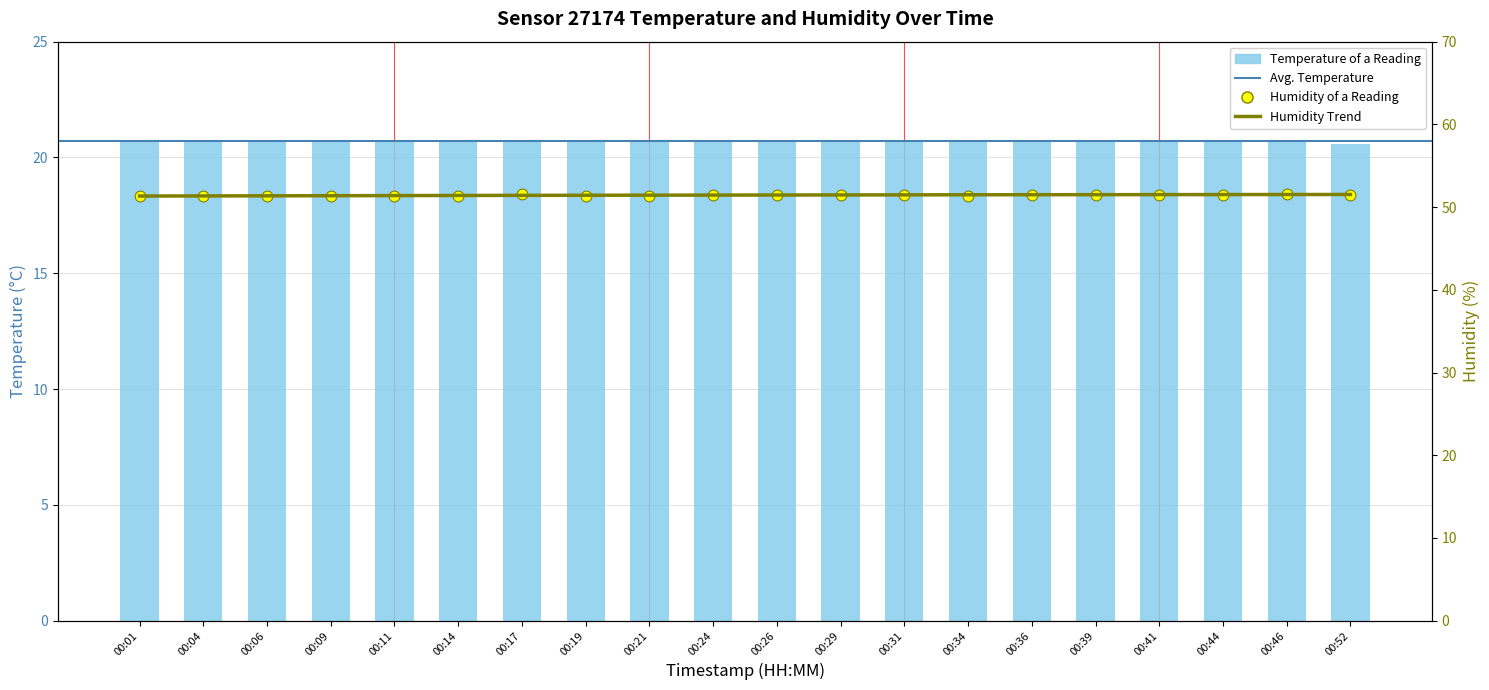

Which series reaches the maximum Y coordinate?

humidity